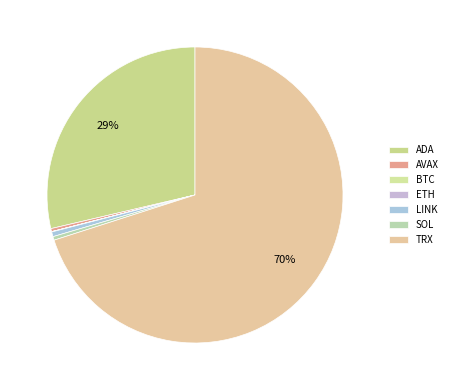

Which category accounts for the majority?

TRX